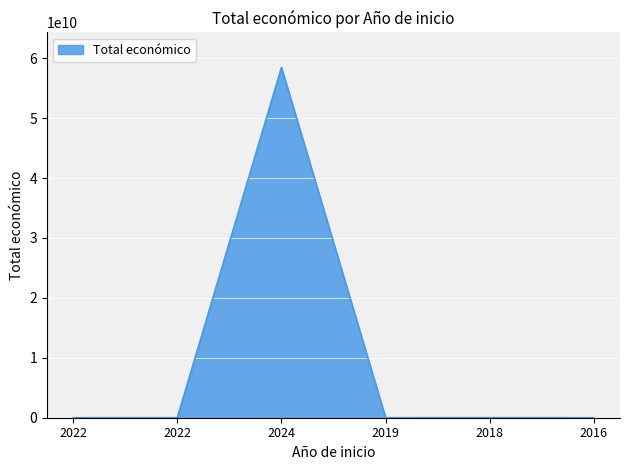

Reading left to right, list all the values displayed in this chart.

2022=596368	2022=598672	2024=58462941715	2019=497232	2018=5187255	2016=7980